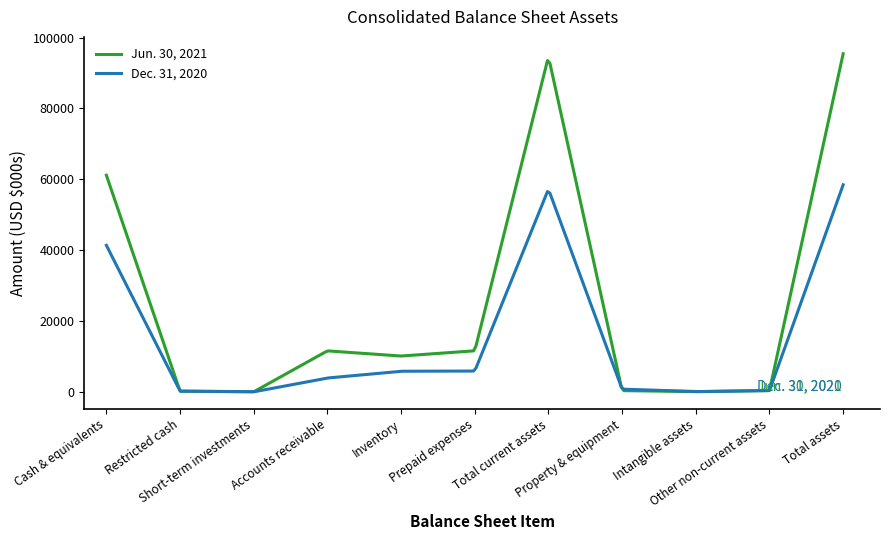

Which series has the widest spread of values?

Jun. 30, 2021